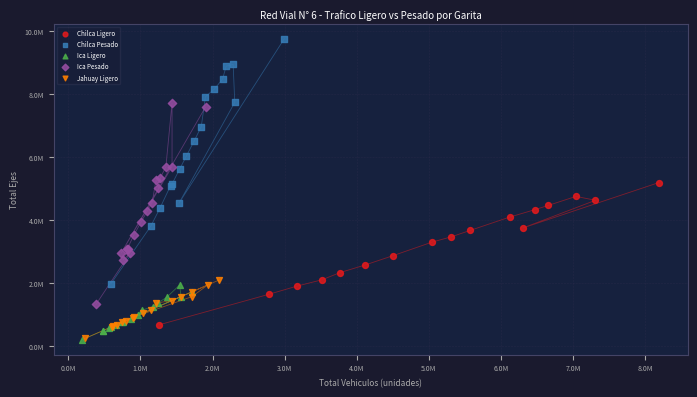

Which series has the largest Y range (max minus min)?

Chilca Pesado